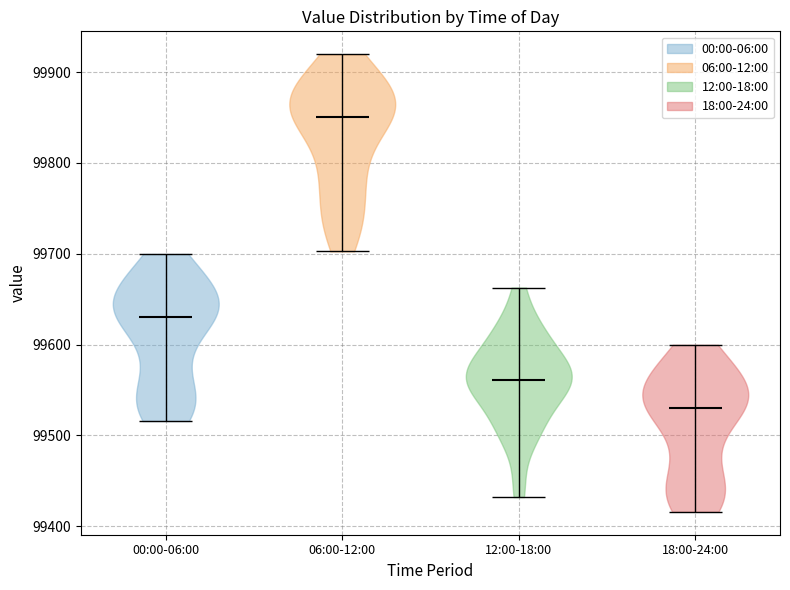

Reading left to right, read every violin against the y-axis: where its median line is, and the lowest and highest points it reaches. The values are not printed on the chart, so give them approximately, as read against the axis.

00:00-06:00: median line 99630, lowest point 99520, highest point 99700
06:00-12:00: median line 99850, lowest point 99700, highest point 99920
12:00-18:00: median line 99560, lowest point 99430, highest point 99660
18:00-24:00: median line 99530, lowest point 99420, highest point 99600